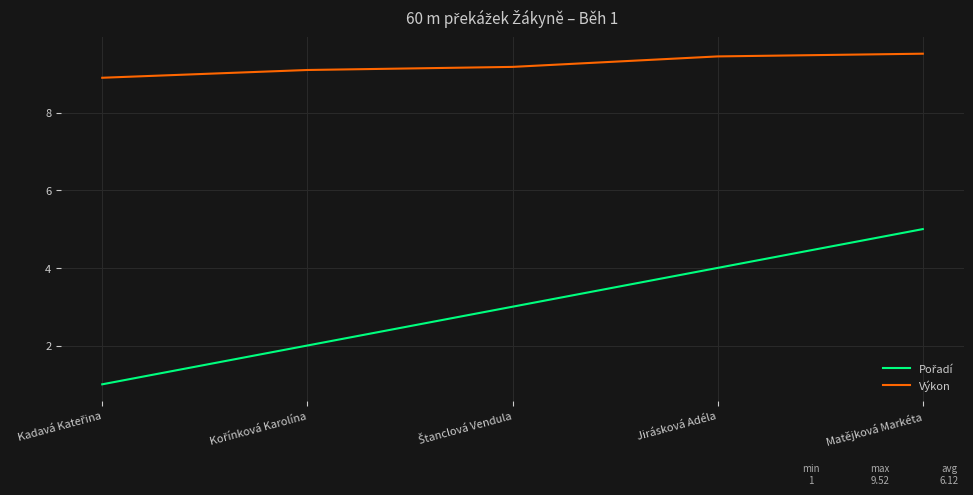

What value does the Výkon series have at Matějková Markéta?

9.5